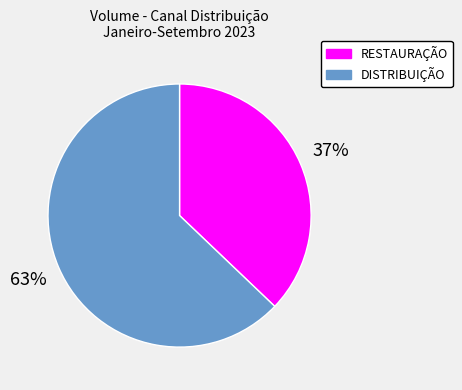

Combined, do DISTRIBUIÇÃO and RESTAURAÇÃO account for over 50%?

Yes